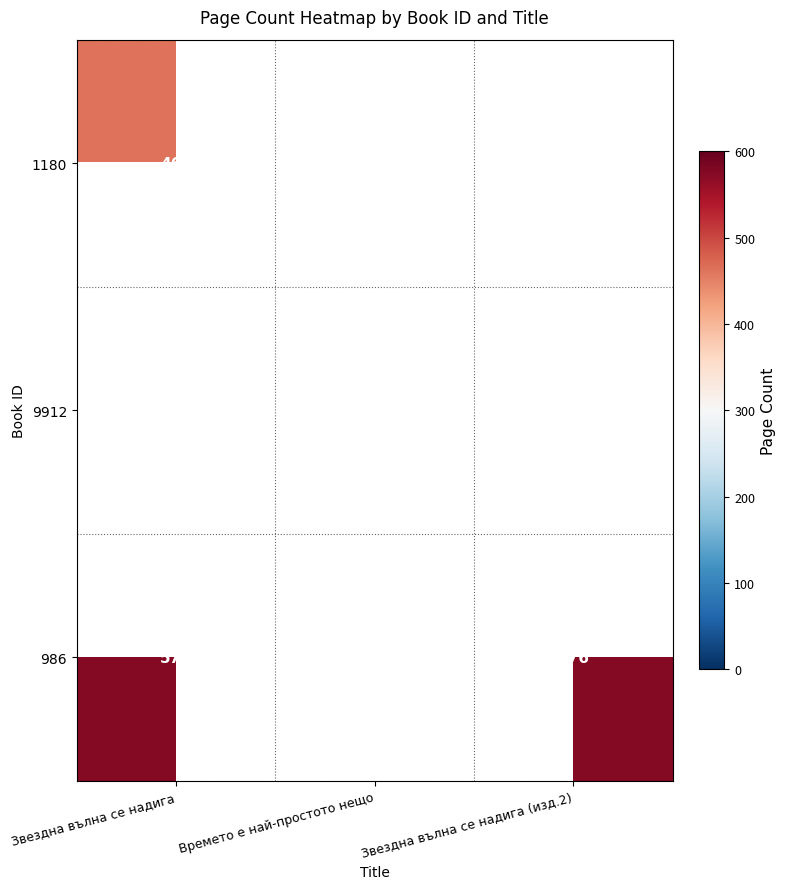

Is it true that 9912 equals 89 at Времето е най-простото нещо?

False